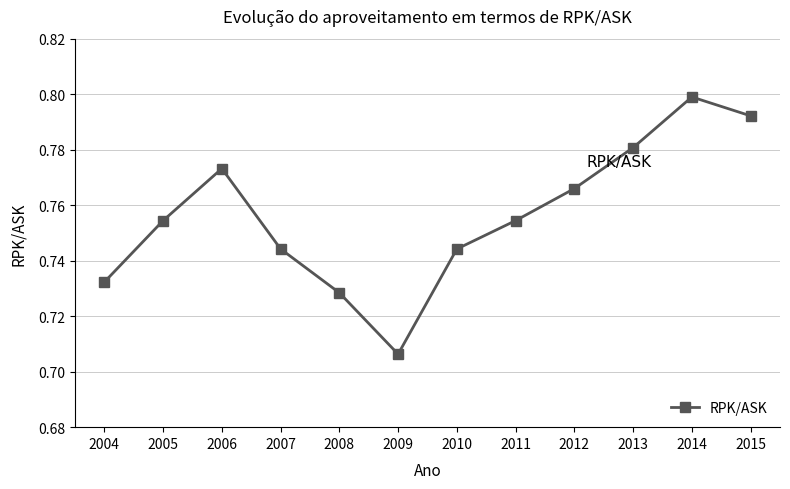

How many values are between 0 and 1?

12